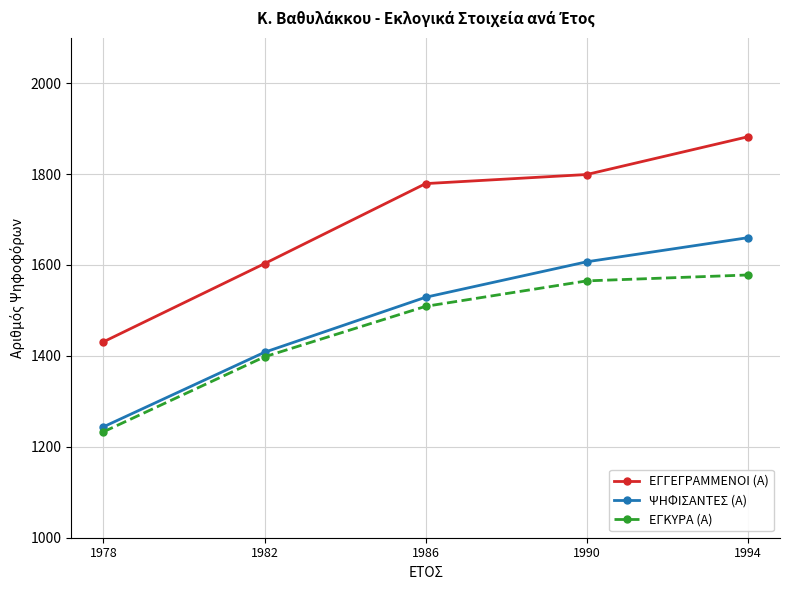

True or false: ΕΓΚΥΡΑ (Α) and ΕΓΓΕΓΡΑΜΜΕΝΟΙ (Α) intersect in this chart.

False